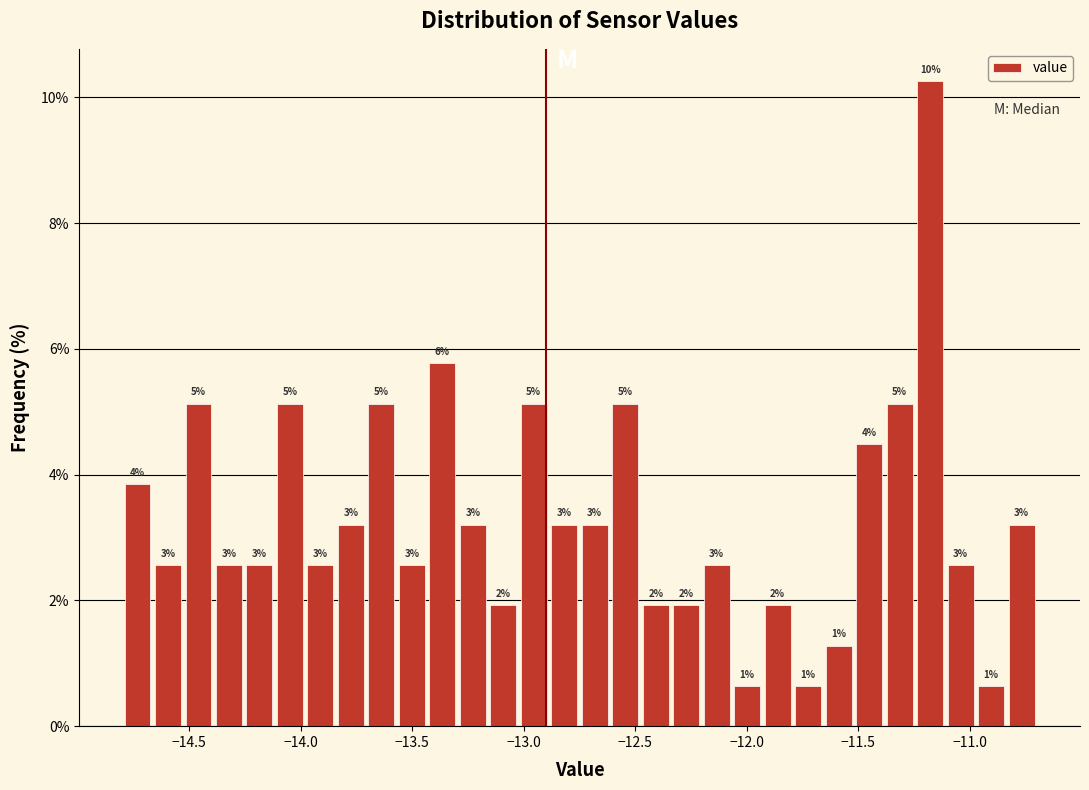

Read against the x-axis, roughly where is the centre of the tallest bar?

-11.20